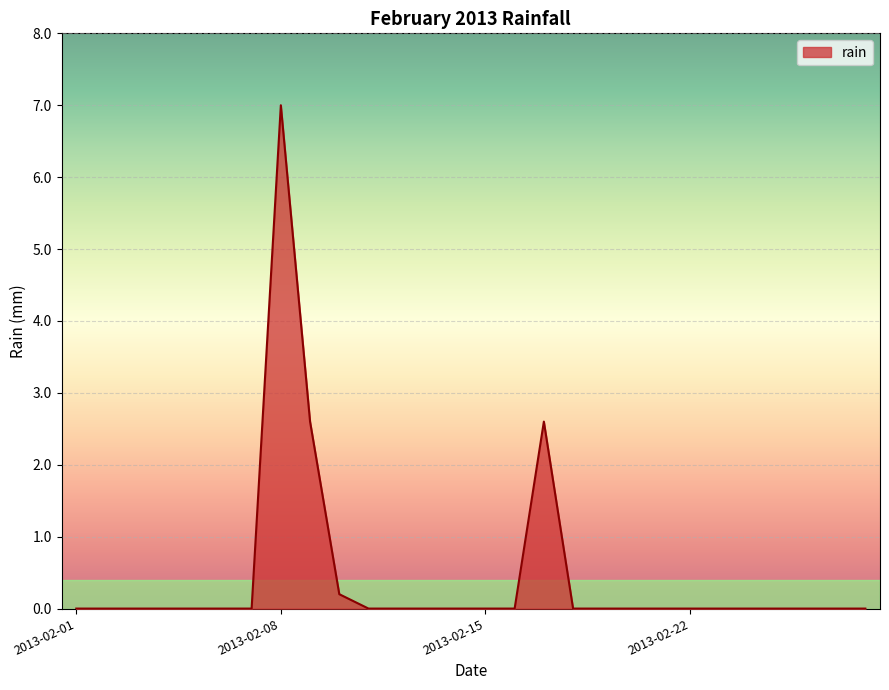

Reading right to left, extract all data points from this chart.

0.0	0.0	0.0	0.0	0.0	0.0	0.0	0.0	0.0	0.0	0.0	2.6	0.0	0.0	0.0	0.0	0.0	0.0	0.2	2.6	7.0	0.0	0.0	0.0	0.0	0.0	0.0	0.0